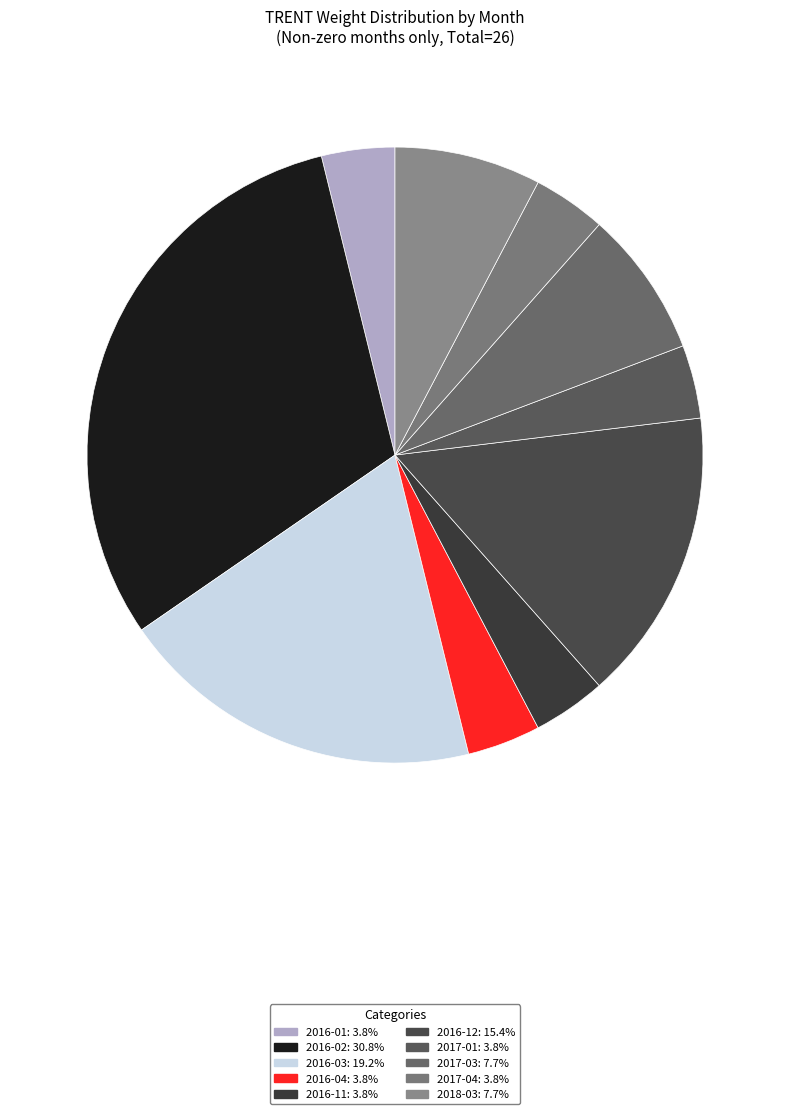

How many slices are in this pie chart?

10